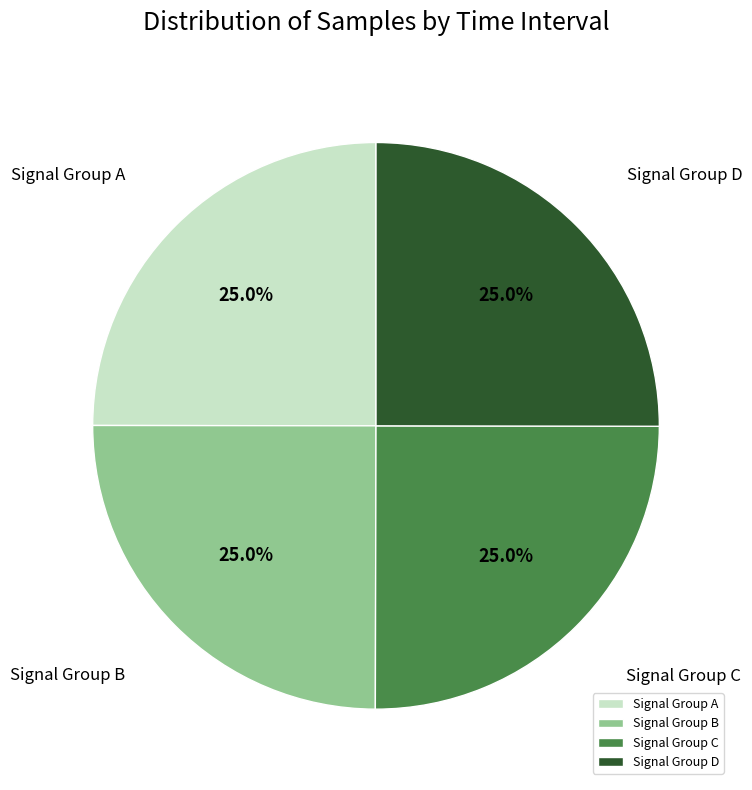

Is there any slice that represents more than half of the pie?

No